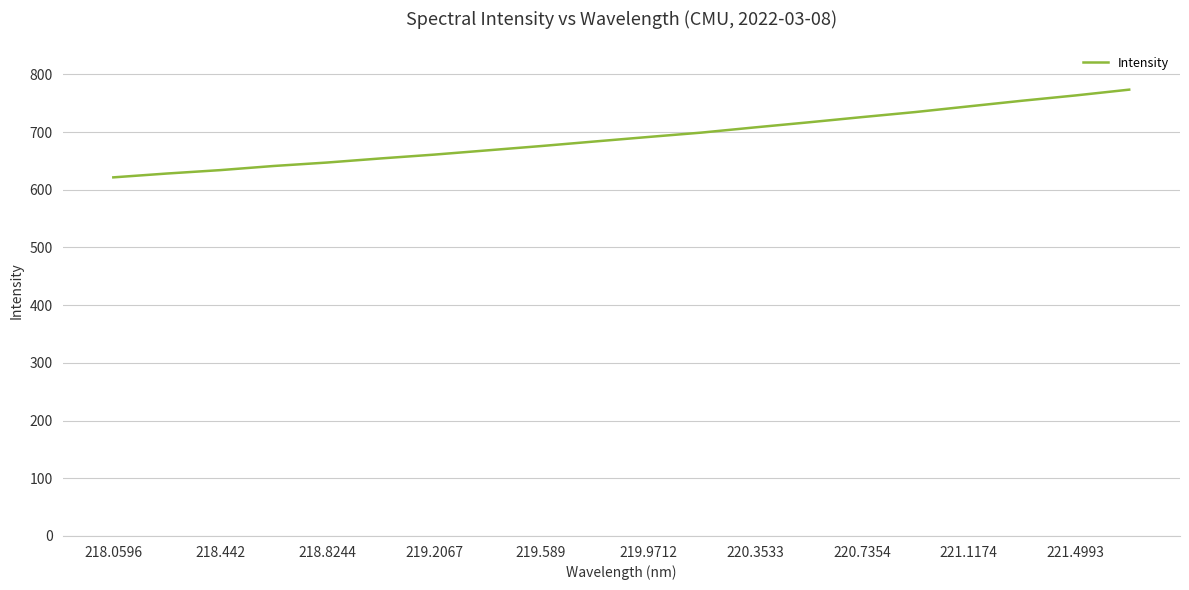

What is the greatest value displayed?

773.5